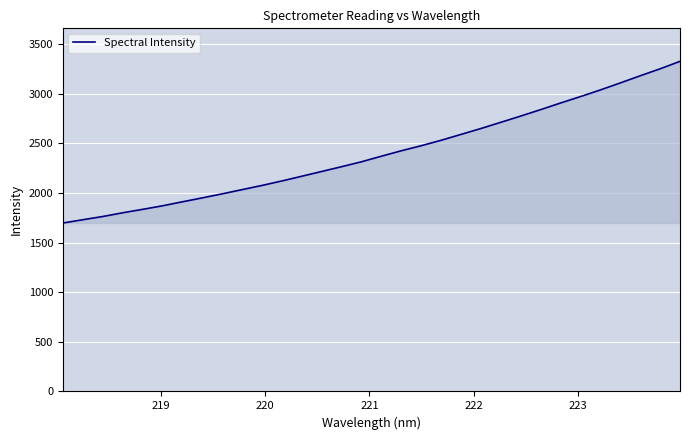

What is the difference between the maximum and minimum values?

1628.6